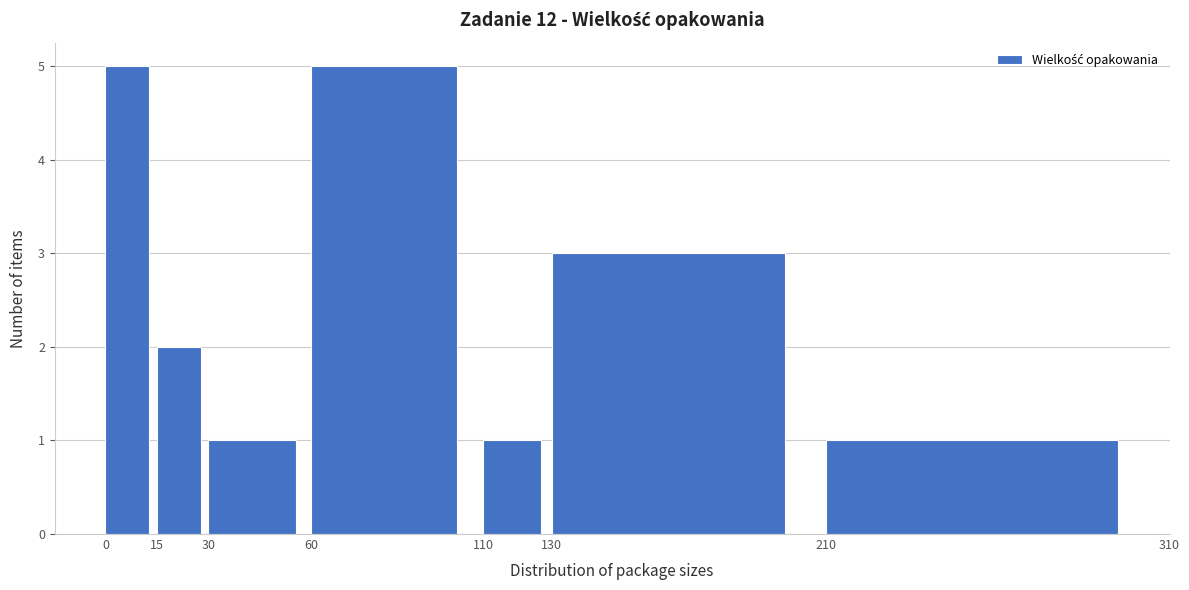

Reading left to right, transcribe this chart: for each bar, give the range it covers on the x-axis and its height. The values are not printed on the chart, so give them approximately, as read against the axis.

0 to 15: 5
15 to 30: 2
30 to 60: 1
60 to 110: 5
110 to 130: 1
130 to 210: 3
210 to 310: 1